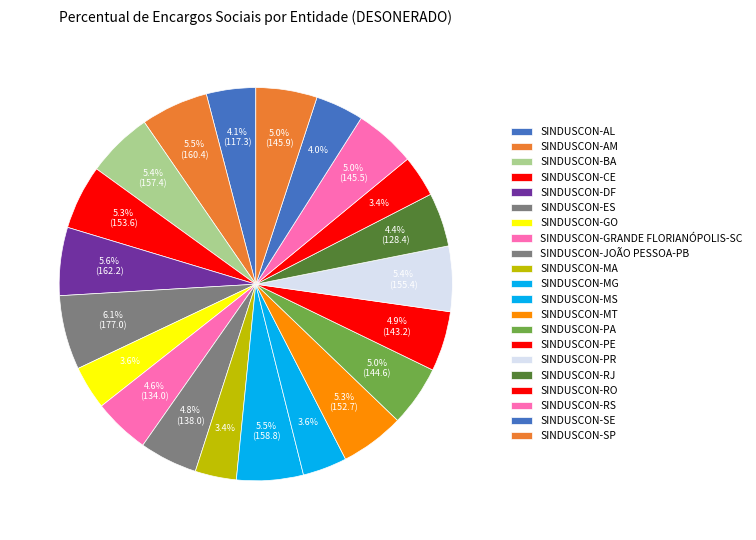

To the nearest percent, what is the difference between the SINDUSCON-RO and SINDUSCON-ES slice percentages?

3%